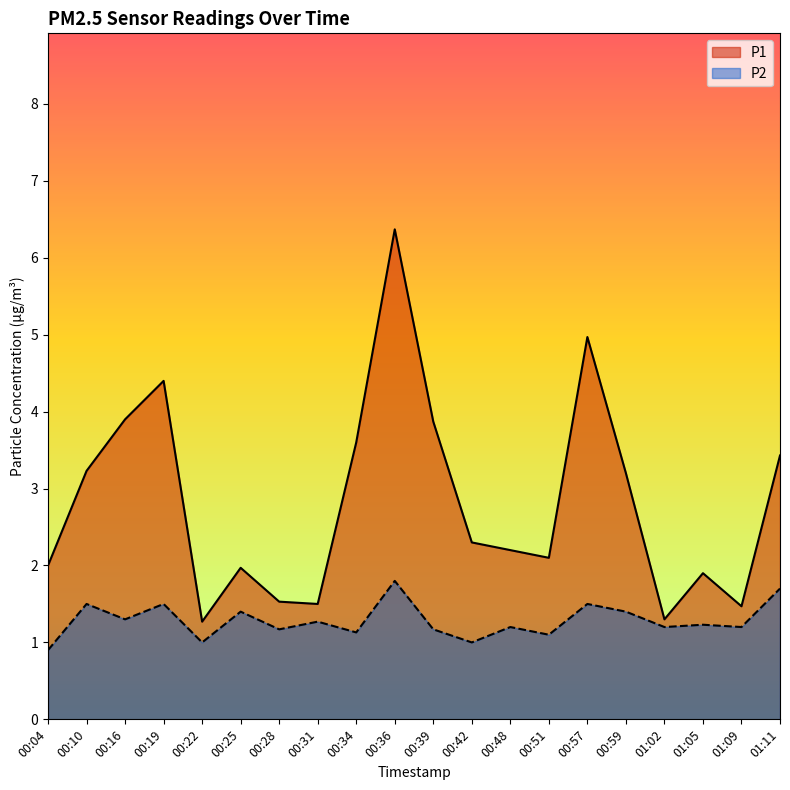

Rank the series by their maximum value, from highest to lowest.

P1, P2